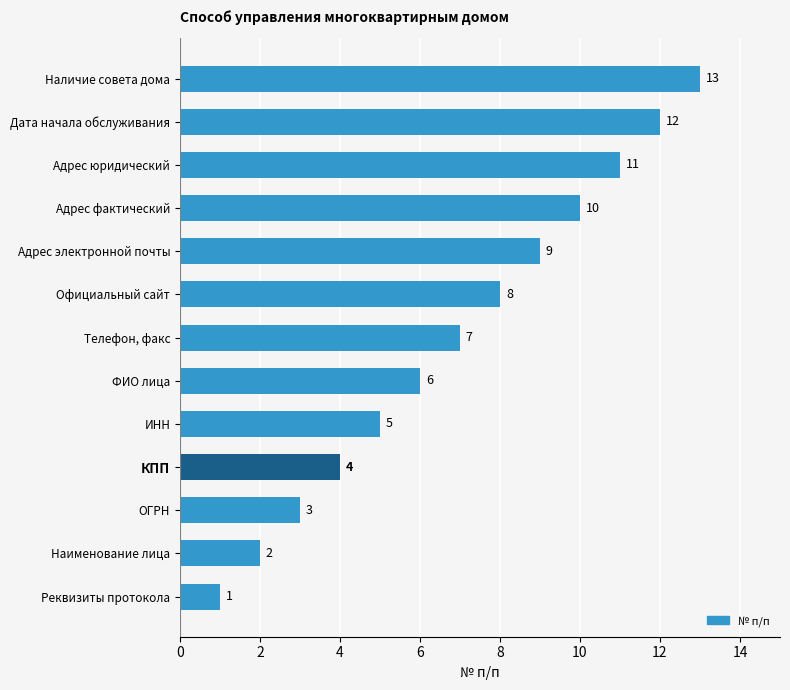

The value at ОГРН is 4. True or false?

False